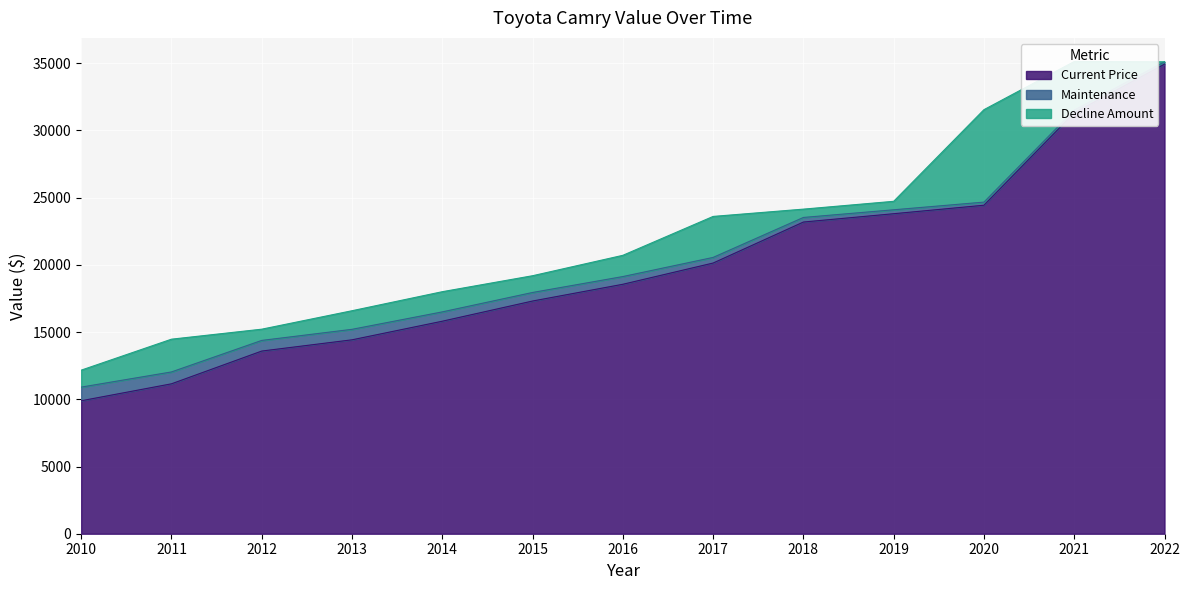

Reading left to right, list all the values displayed in this chart.

Current Price: 2022=34935	2021=31315	2020=24438	2019=23807	2018=23188	2017=20138	2016=18558	2015=17312	2014=15810	2013=14426	2012=13590	2011=11153	2010=9891
Maintenance: 2022=173	2021=196	2020=233	2019=292	2018=341	2017=418	2016=574	2015=636	2014=694	2013=780	2012=791	2011=883	2010=1016
Decline Amount: 2022=0	2021=3620	2020=6877	2019=631	2018=619	2017=3050	2016=1580	2015=1246	2014=1502	2013=1384	2012=836	2011=2437	2010=1262